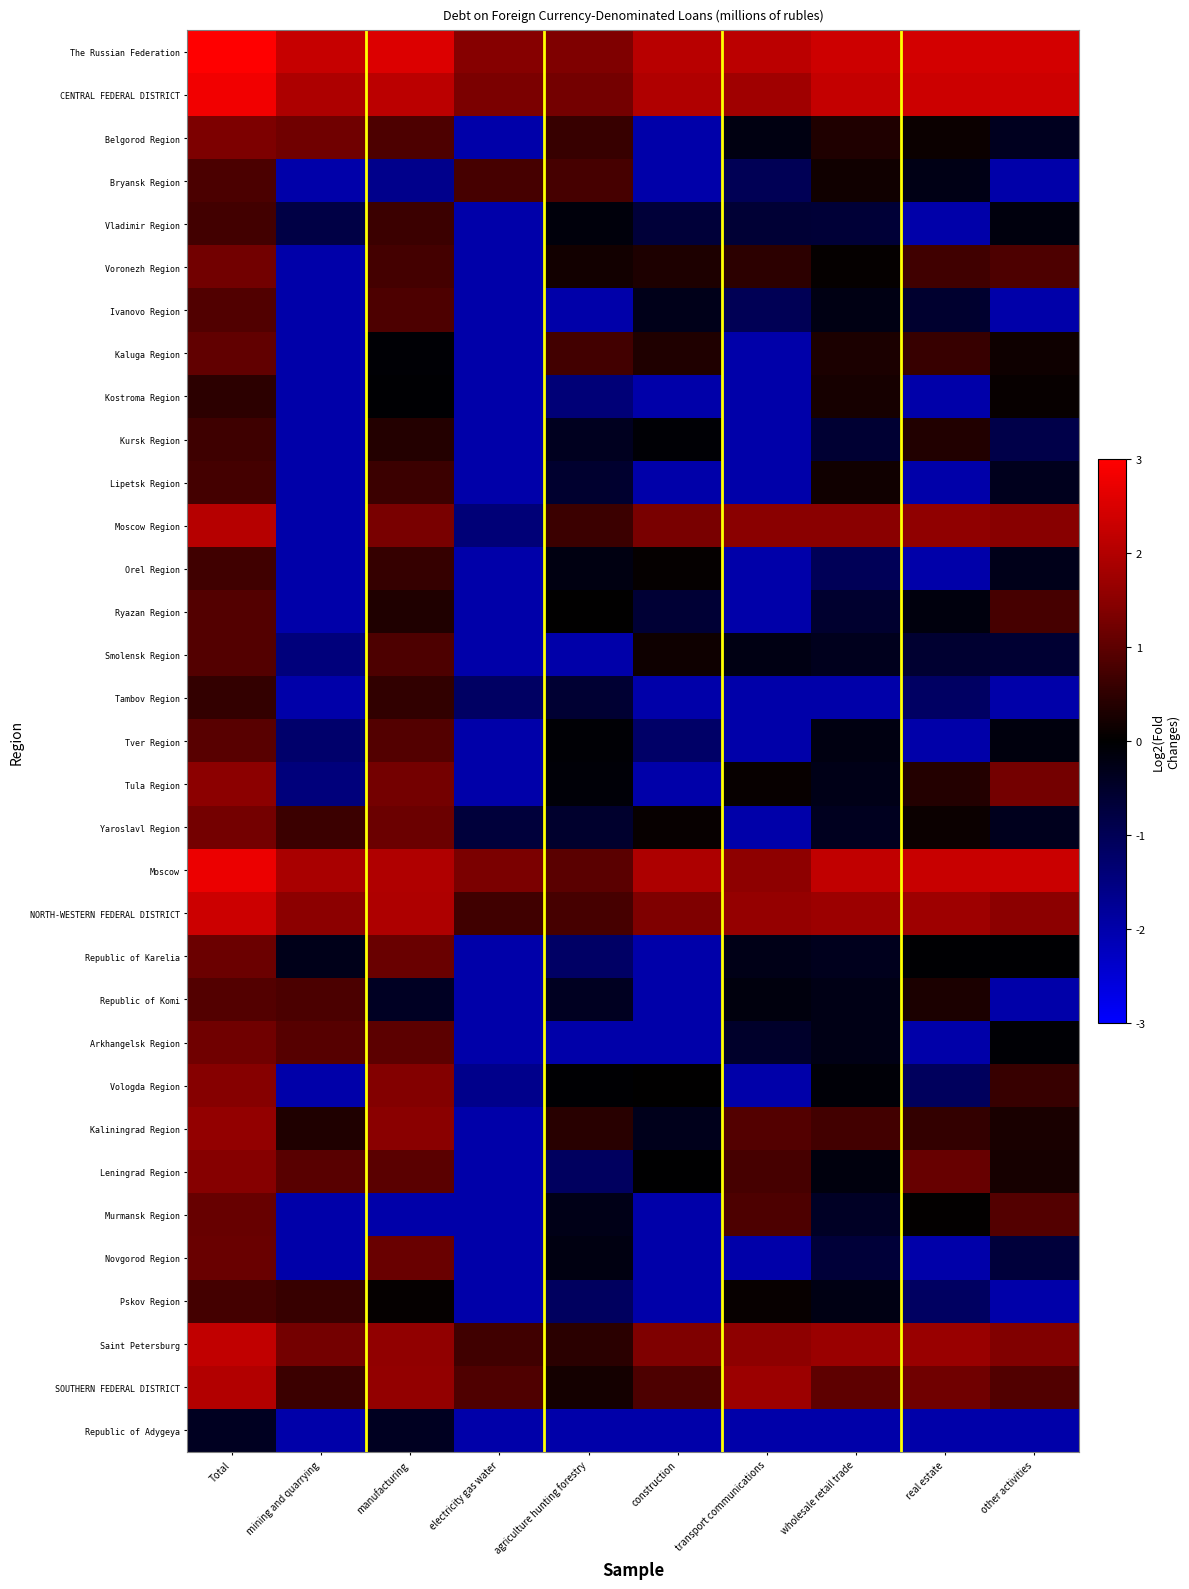

What is the smallest value displayed?

-8.6